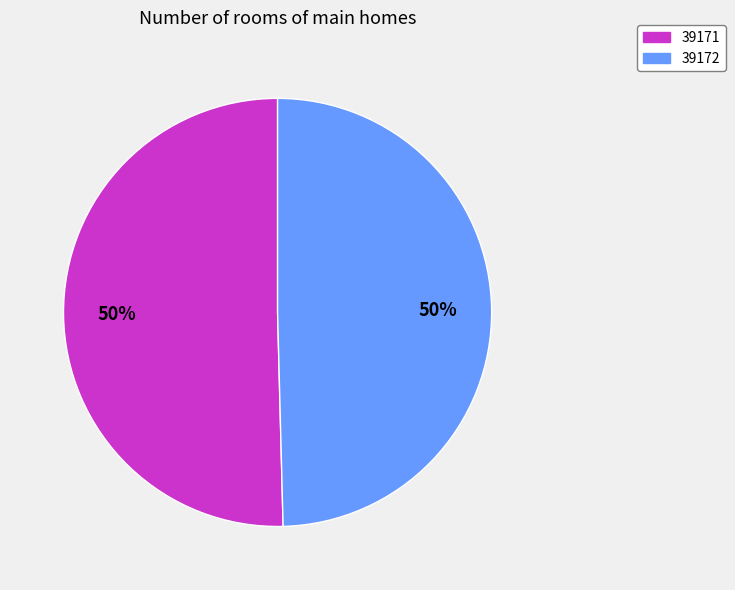

What is the majority slice?

39171